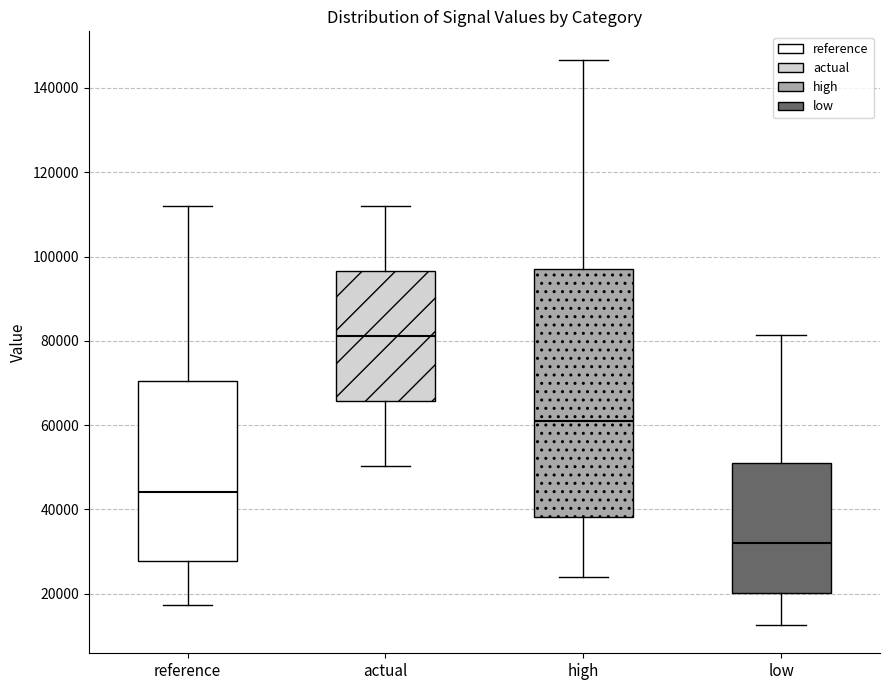

Where does the lower whisker of the box for low end on the y-axis? The values are not printed on the chart, so give them approximately, as read against the axis.

12000